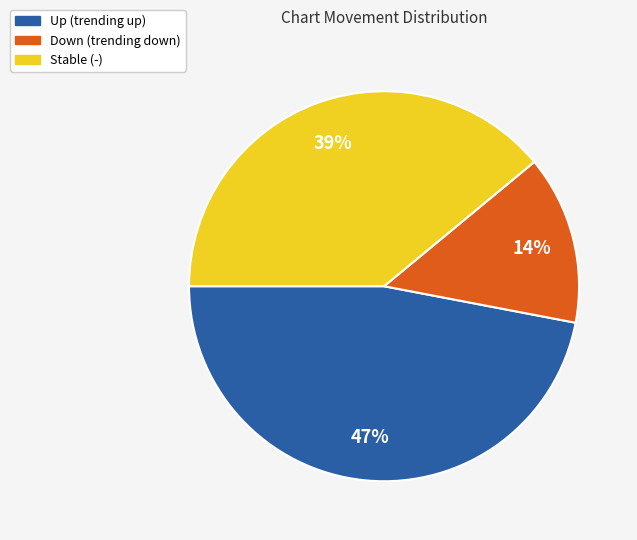

Is there any slice that represents more than half of the pie?

No